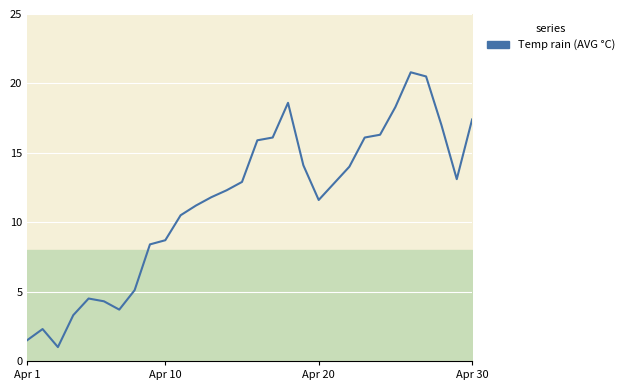

True or false: there are more than 2 points higher than both neighbors.

True